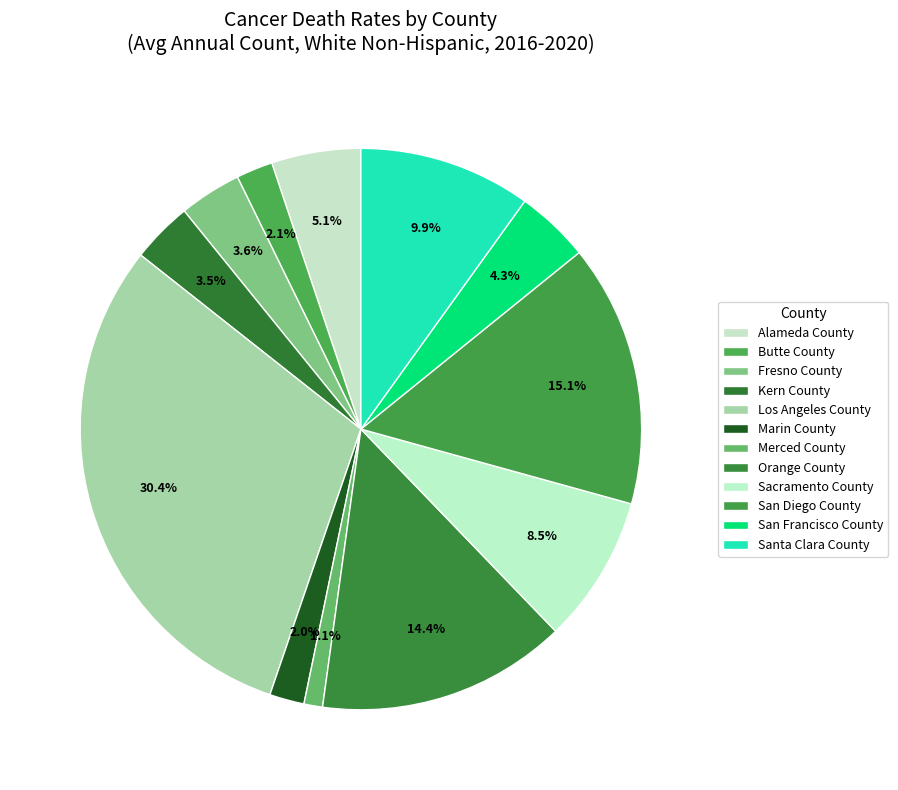

How much of the chart is everything except Alameda County?

94.9%